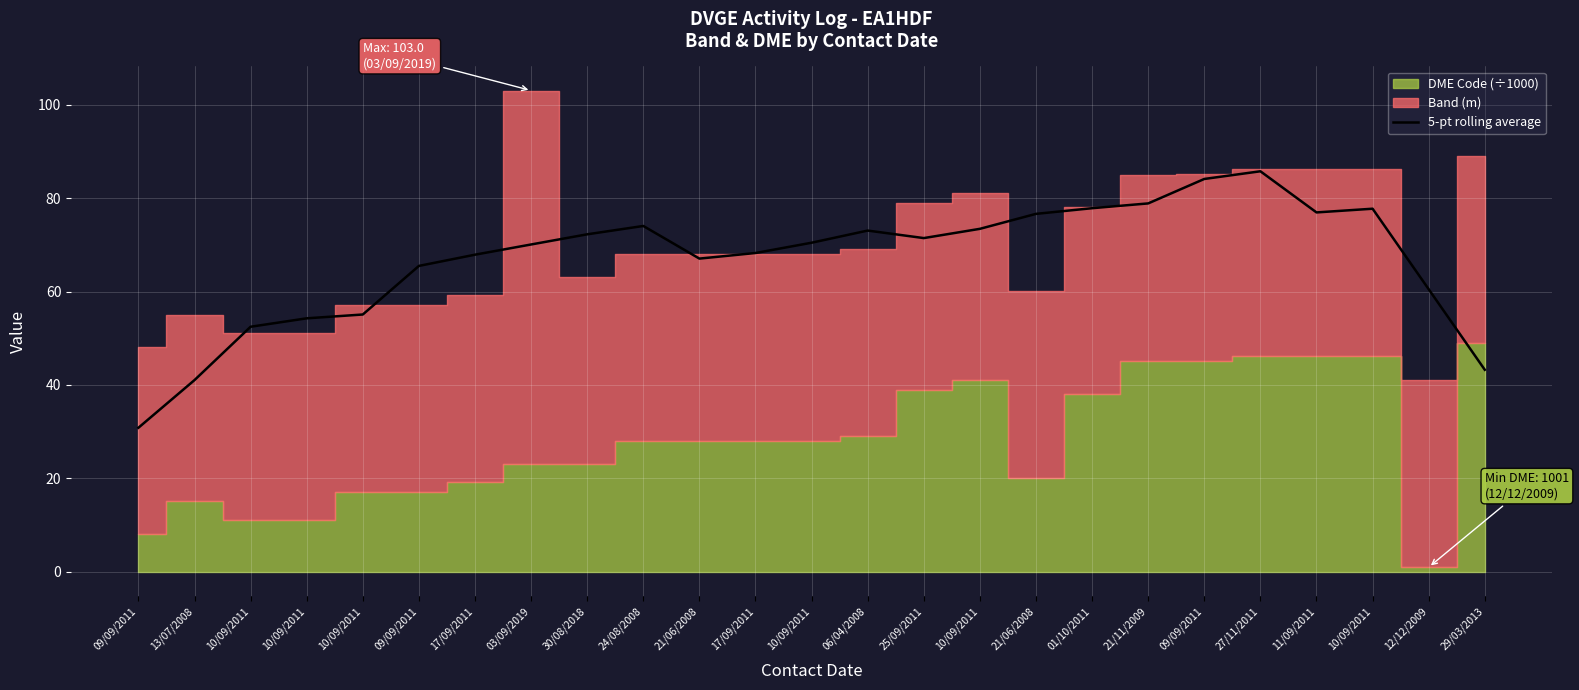

How many values exceed 70?

14